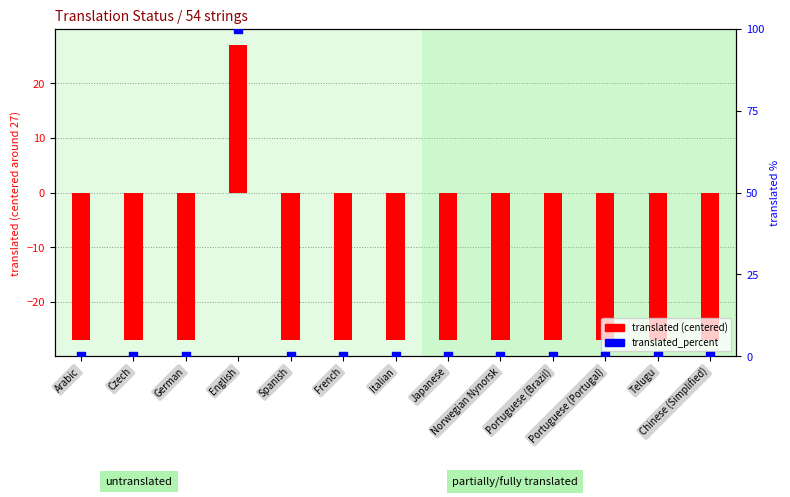

What is the total value across all series at Telugu?

-27